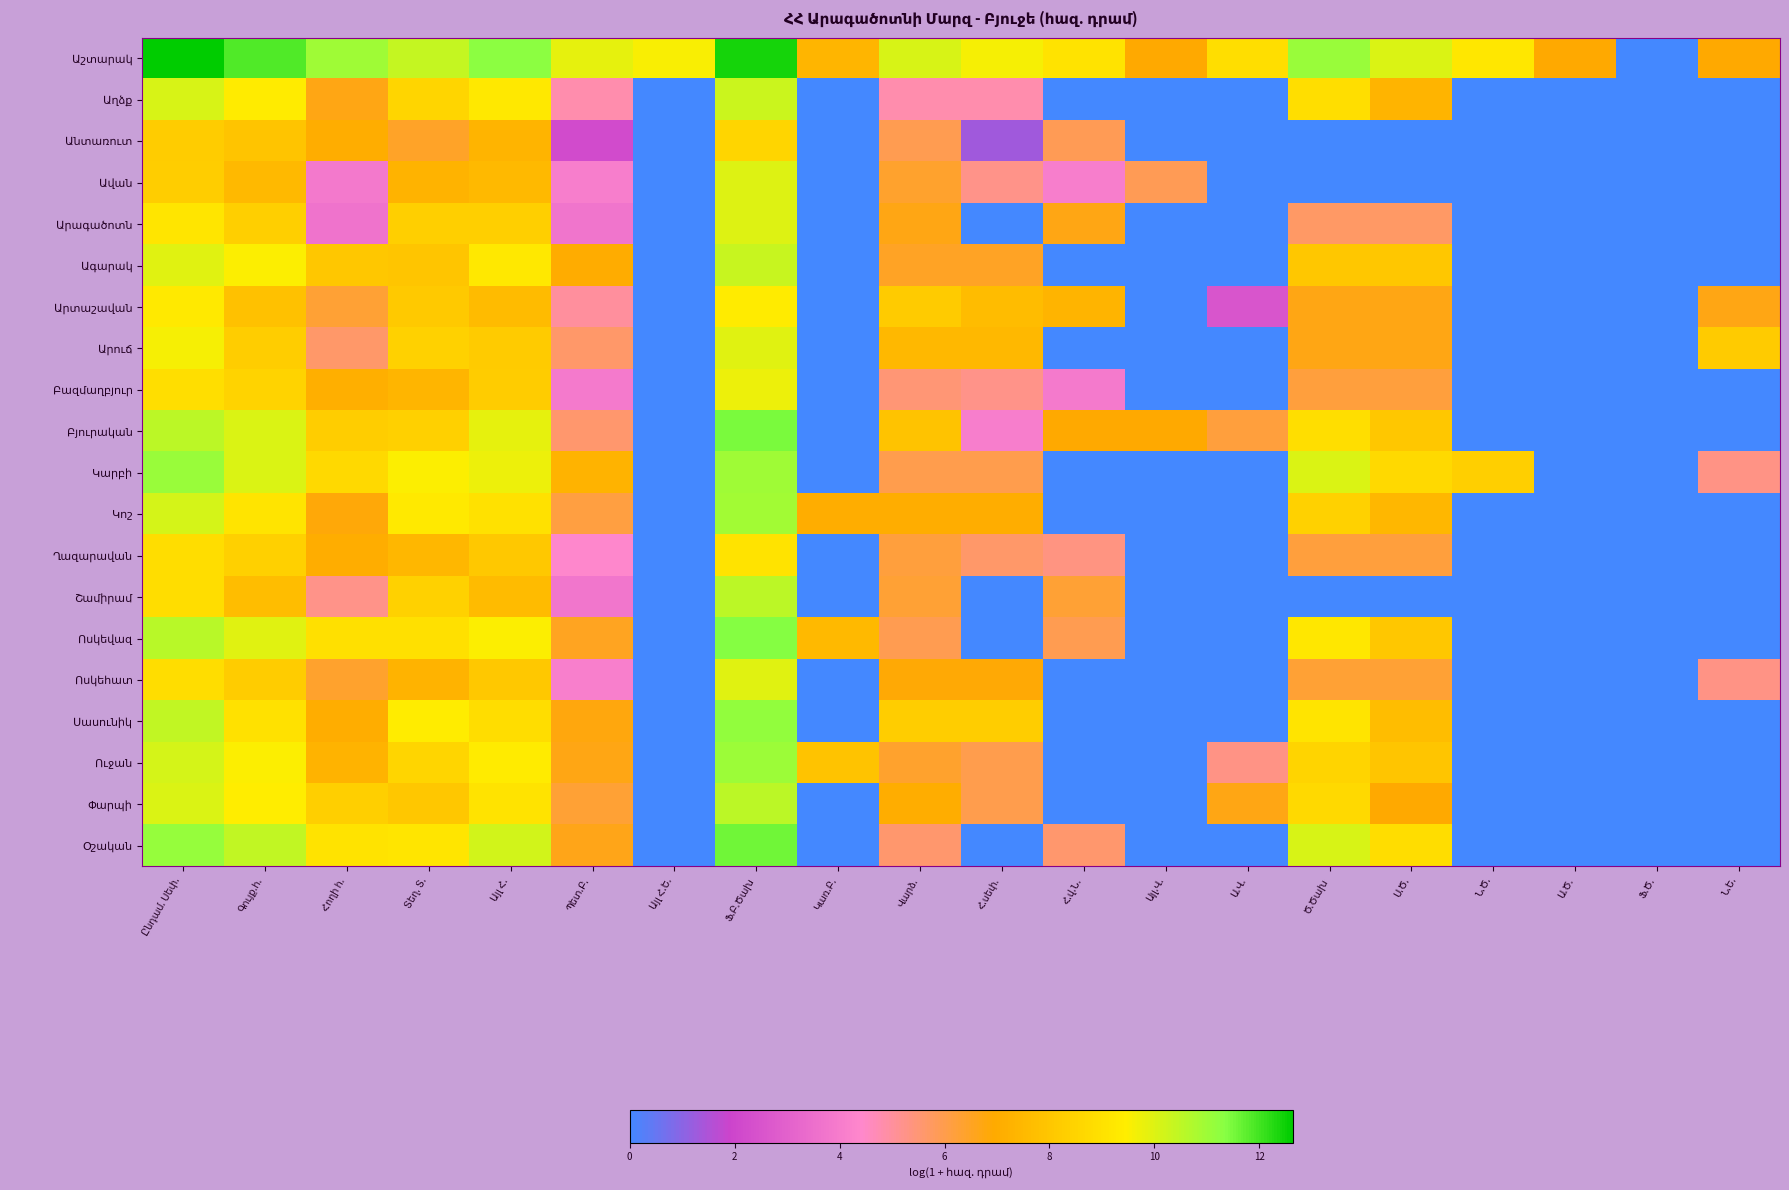

Rank the series by their maximum value, from highest to lowest.

Աշտարակ, Օշական, Բյուրական, Ոսկեվազ, Սասունիկ, Կարբի, Ուջան, Կոշ, Փարպի, Շամիրամ, Ագարակ, Աղձք, Արագածոտն, Ավան, Արուճ, Ոսկեհատ, Բազմաղբյուր, Արտաշավան, Ղազարավան, Անտառուտ